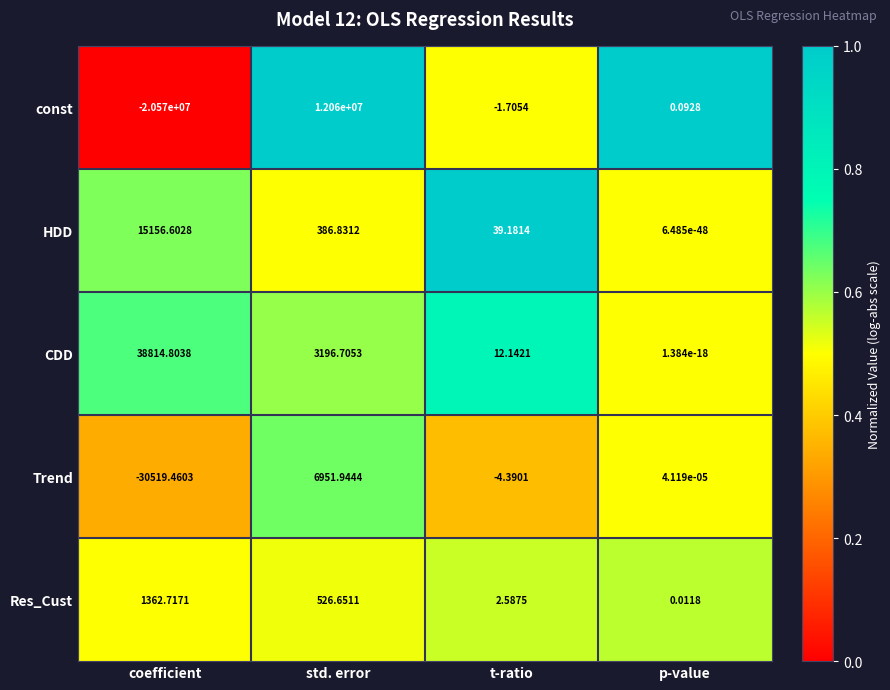

Where is Res_Cust nearest to the value 681?

std. error